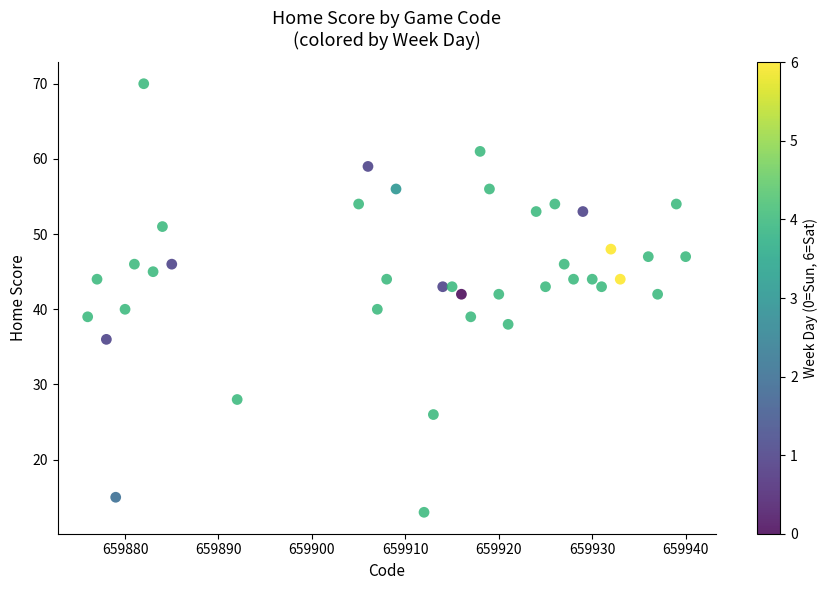

What is the range of X values (max minus min)?

64